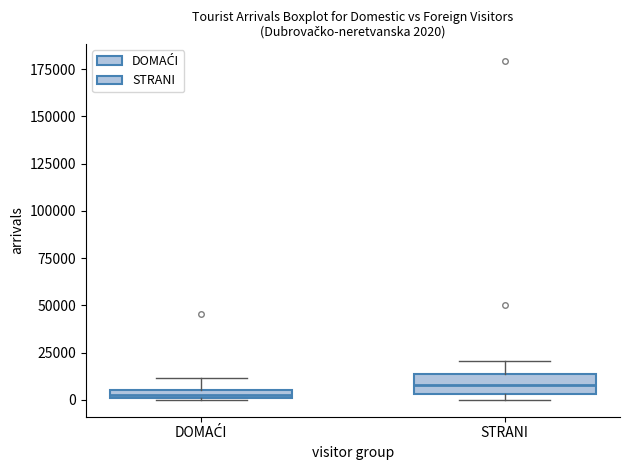

Which box has the highest median line?

STRANI